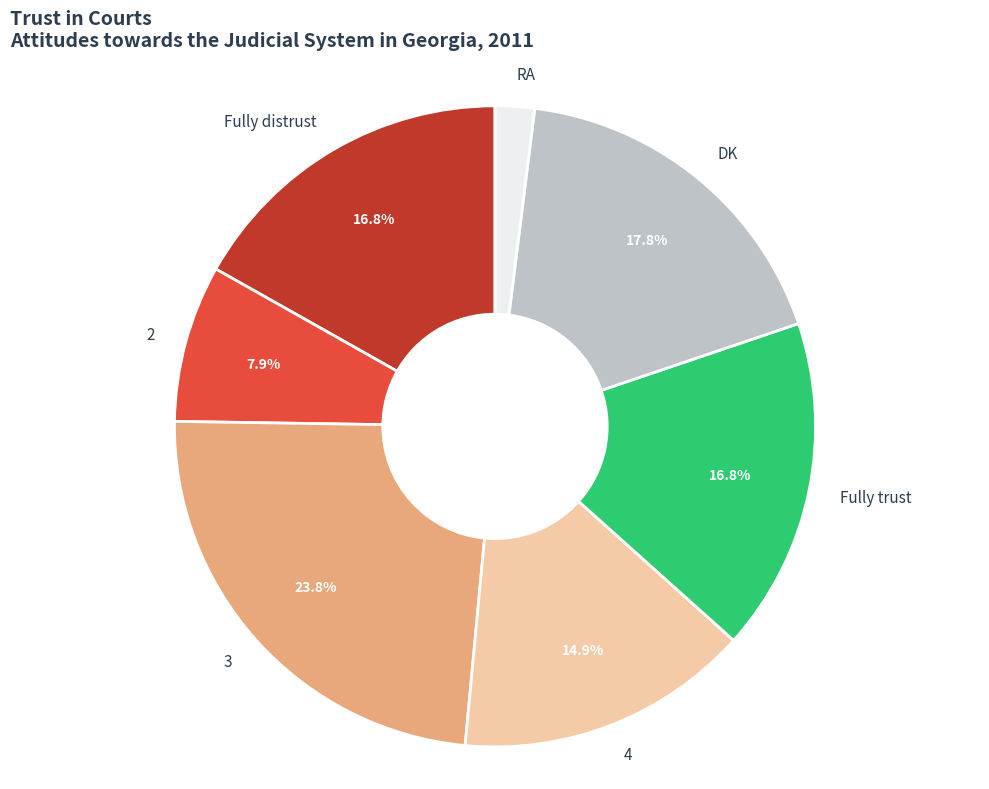

Does RA account for over 50% of the chart?

No